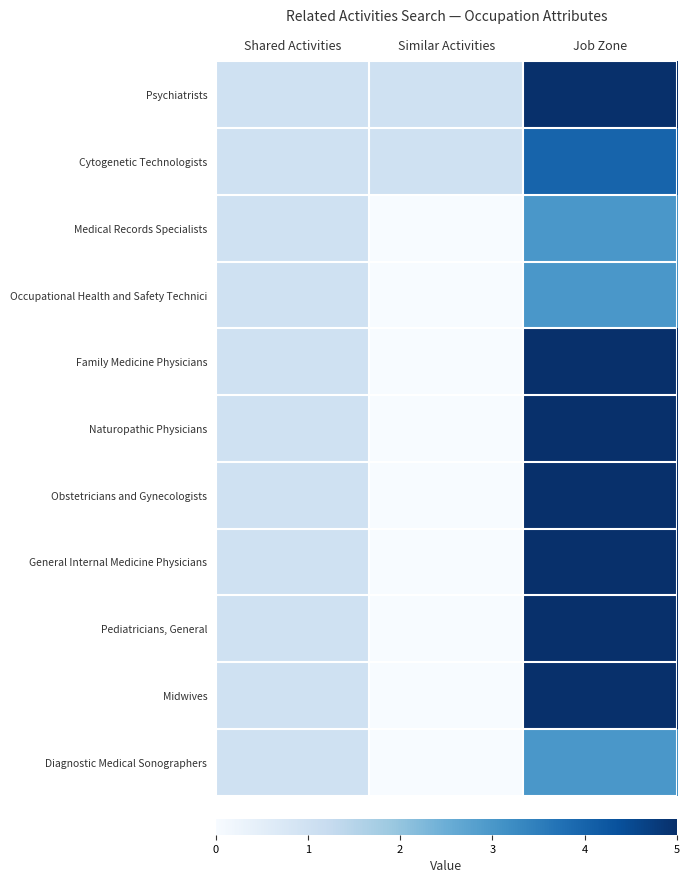

List the series in order of their peak value, lowest first.

Medical Records Specialists, Occupational Health and Safety Technici, Diagnostic Medical Sonographers, Cytogenetic Technologists, Psychiatrists, Family Medicine Physicians, Naturopathic Physicians, Obstetricians and Gynecologists, General Internal Medicine Physicians, Pediatricians, General, Midwives